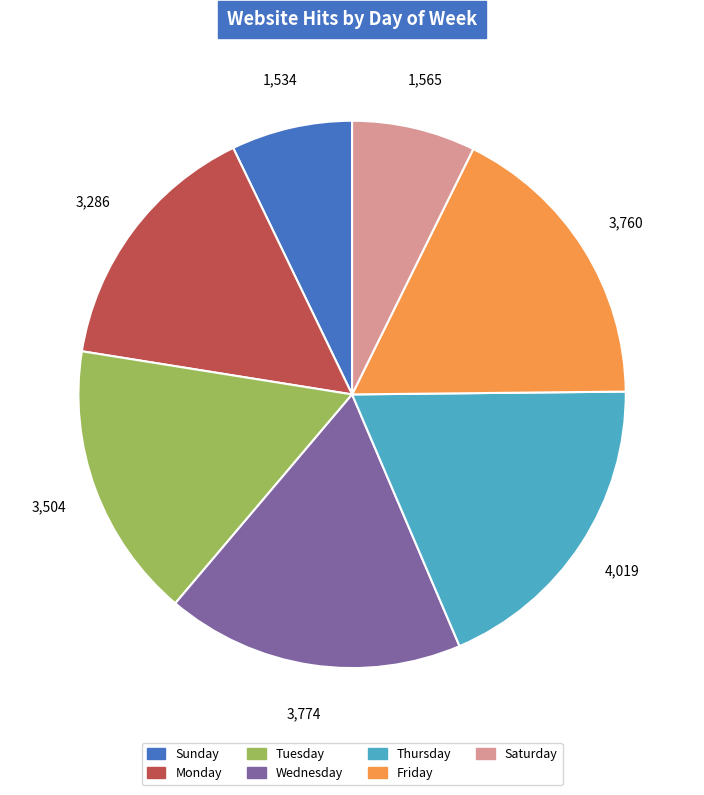

Is it true that Saturday is 1% of the pie?

False